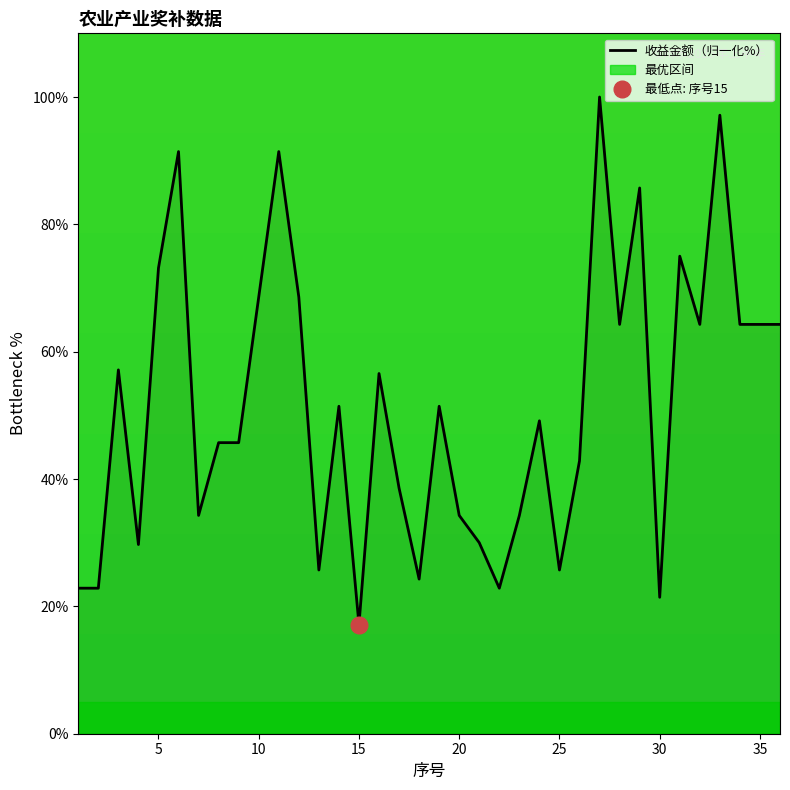

The value of 收益金额（归一化%） at 20 is 34.3. True or false?

True